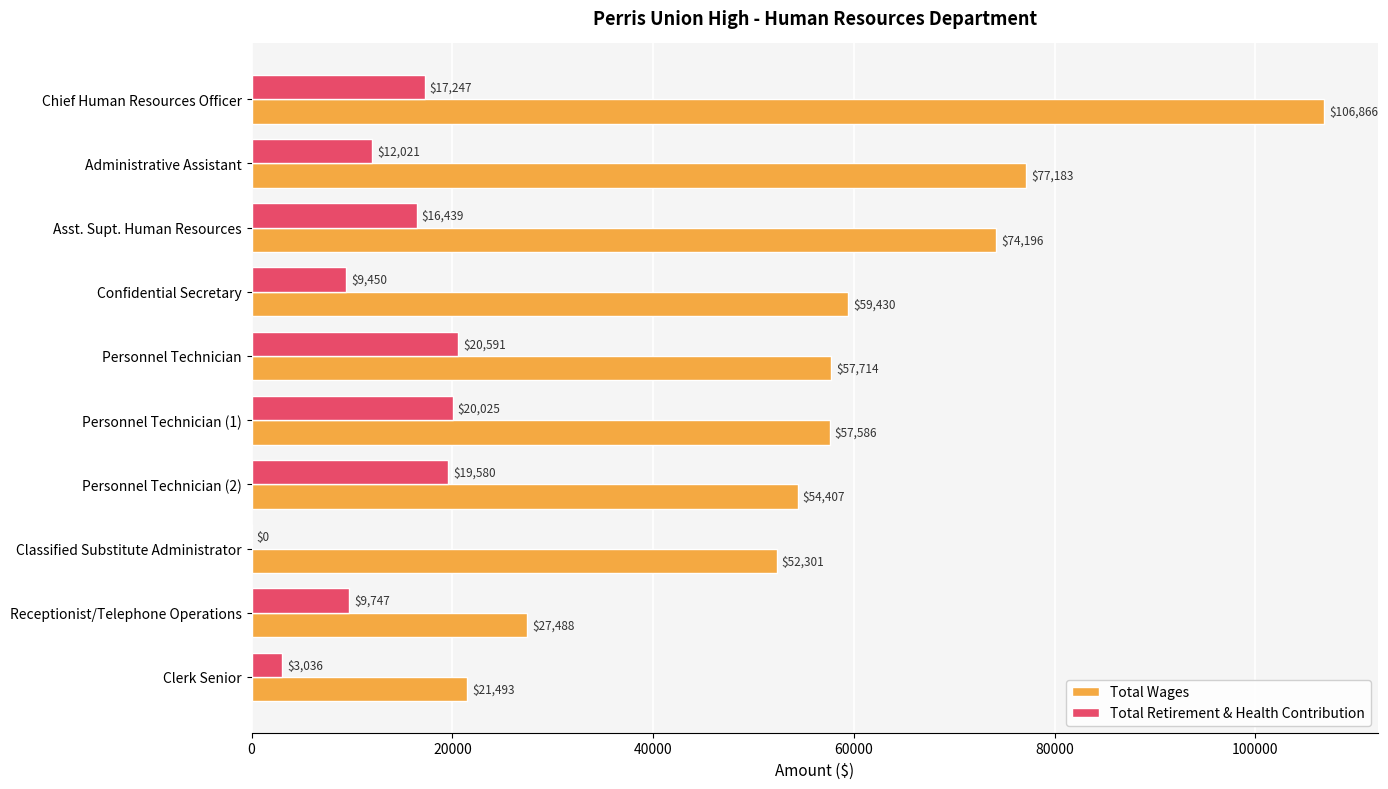

Is it true that Total Retirement & Health Contribution equals 13108 at Personnel Technician (2)?

False